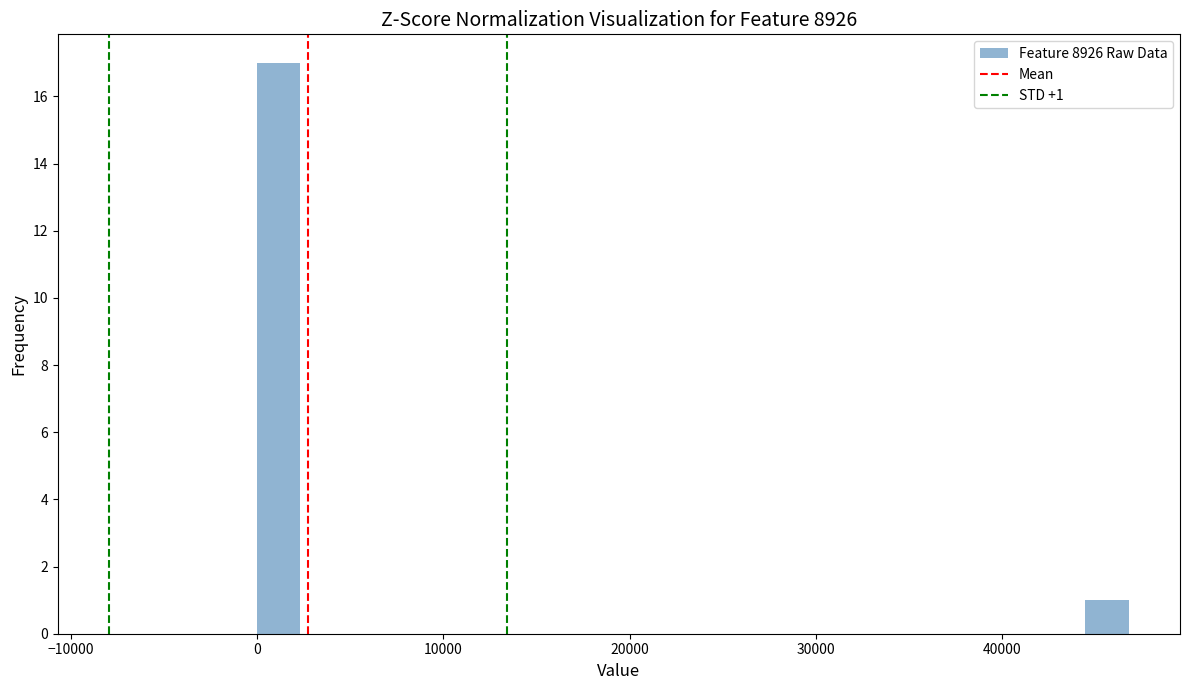

Around what value on the x-axis is the tallest bar? Give the approximate position of its centre, as read against the axis.

1000